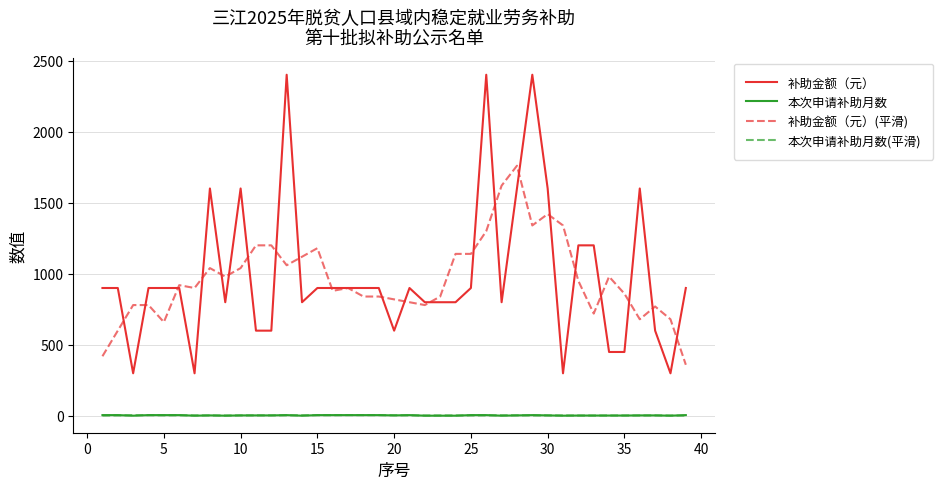

Which series has the largest range (max minus min)?

补助金额（元）